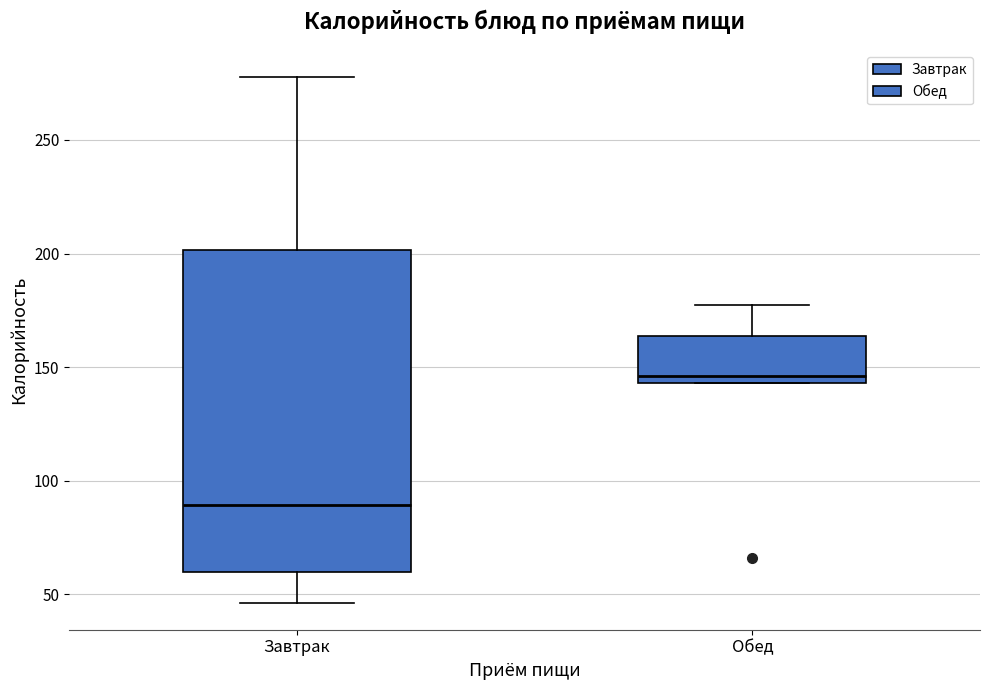

Comparing the boxes themselves (not the whiskers), which one is the tallest?

Завтрак